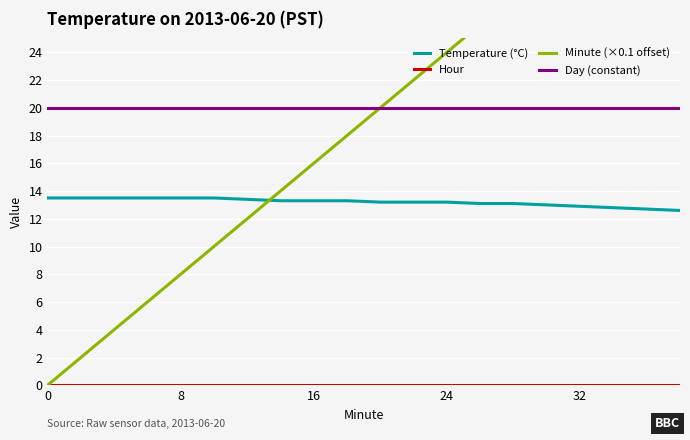

True or false: Hour and Minute (×0.1 offset) cross at least once.

False